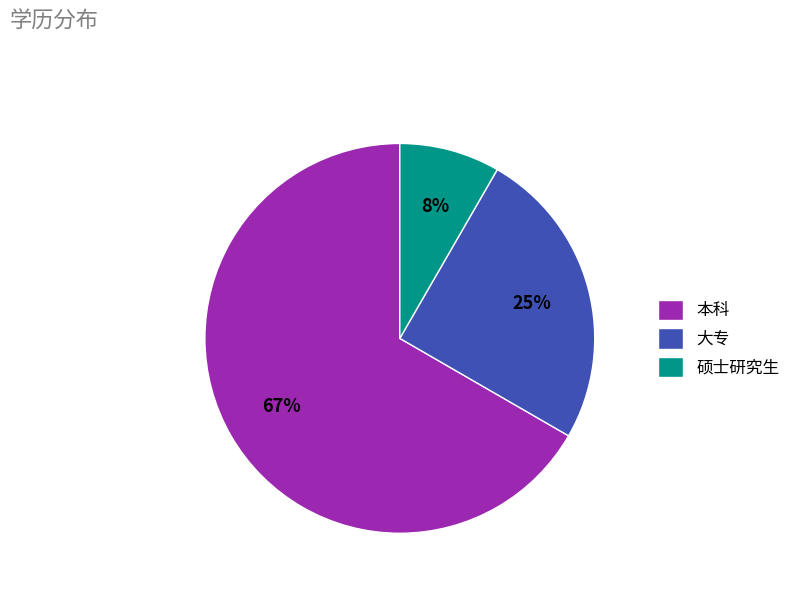

Which has a higher value, 本科 or 大专?

本科